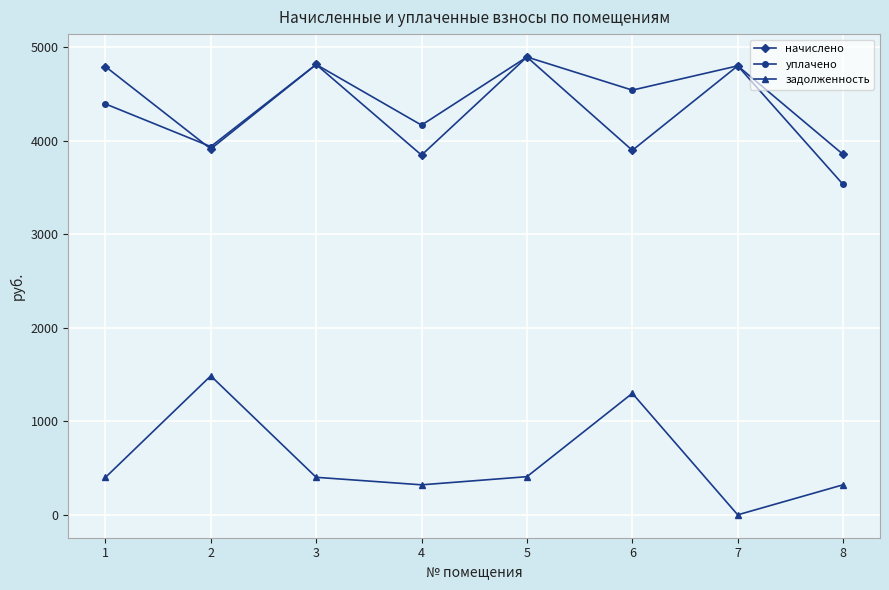

True or false: уплачено and задолженность cross at least once.

False